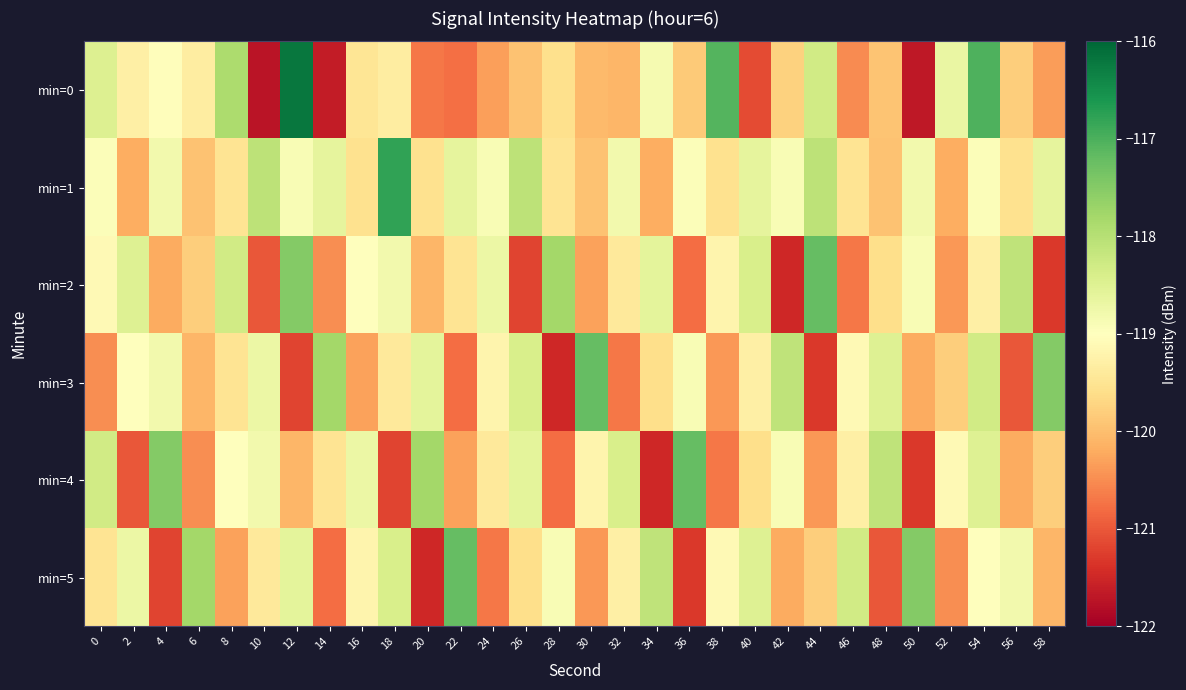

List the series in order of their peak value, highest first.

min=0, min=1, min=2, min=3, min=4, min=5